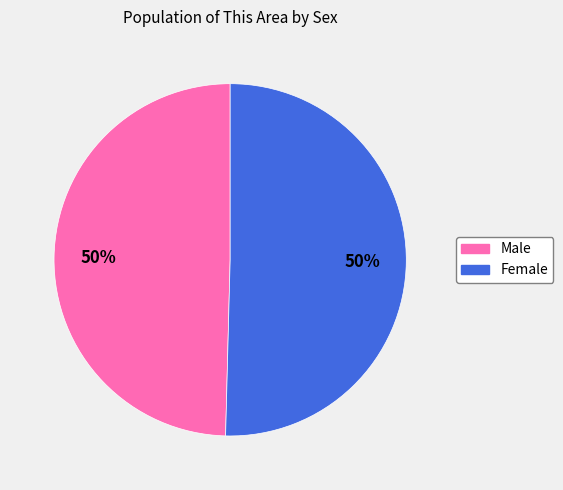

The Female slice represents 36% of the pie. True or false?

False